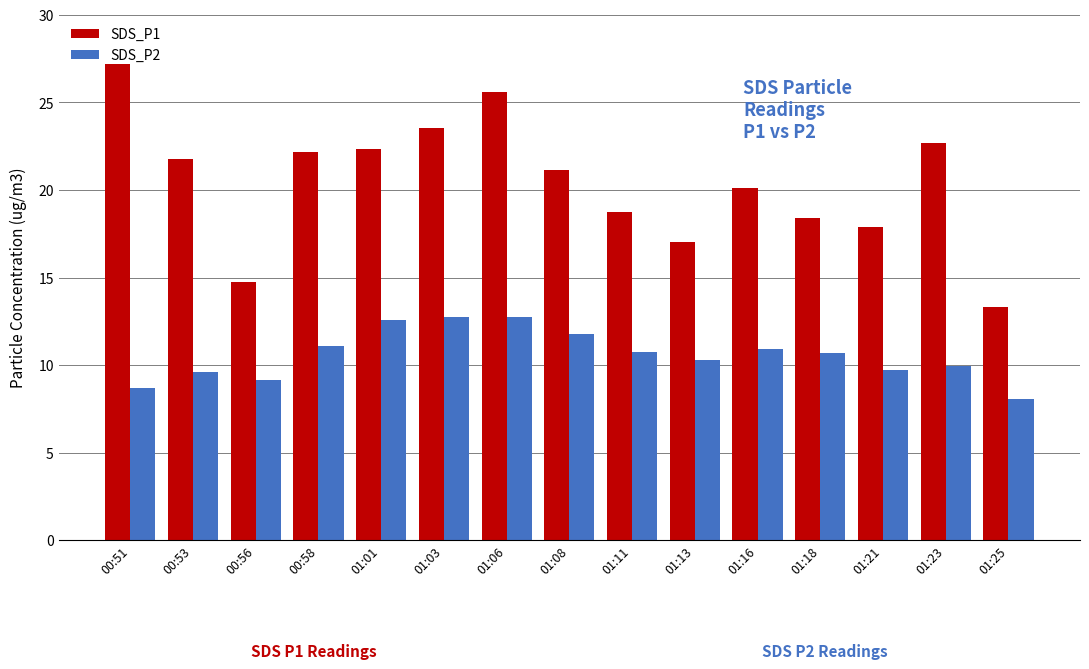

Which series has the largest total across all categories?

SDS_P1